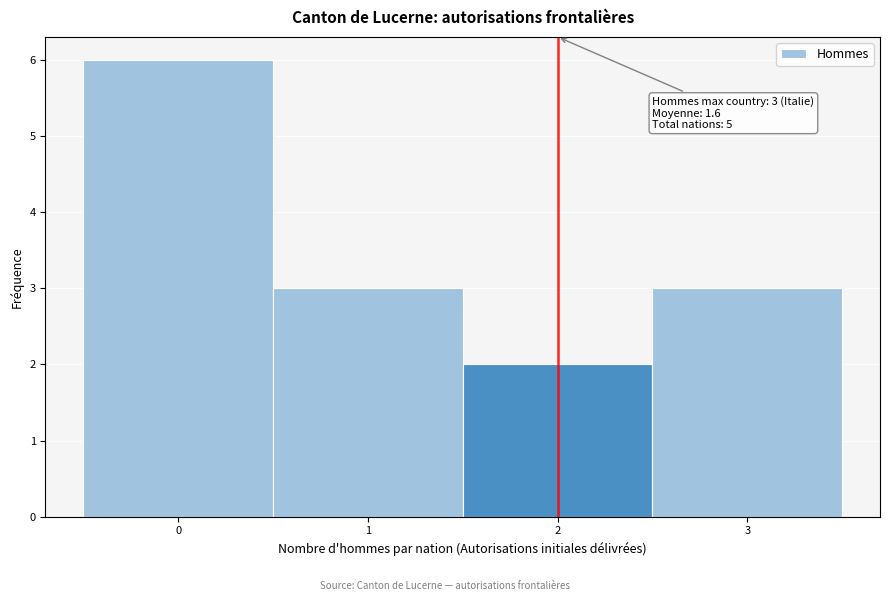

Which range on the x-axis has the tallest bar?

-0.5 to 0.5